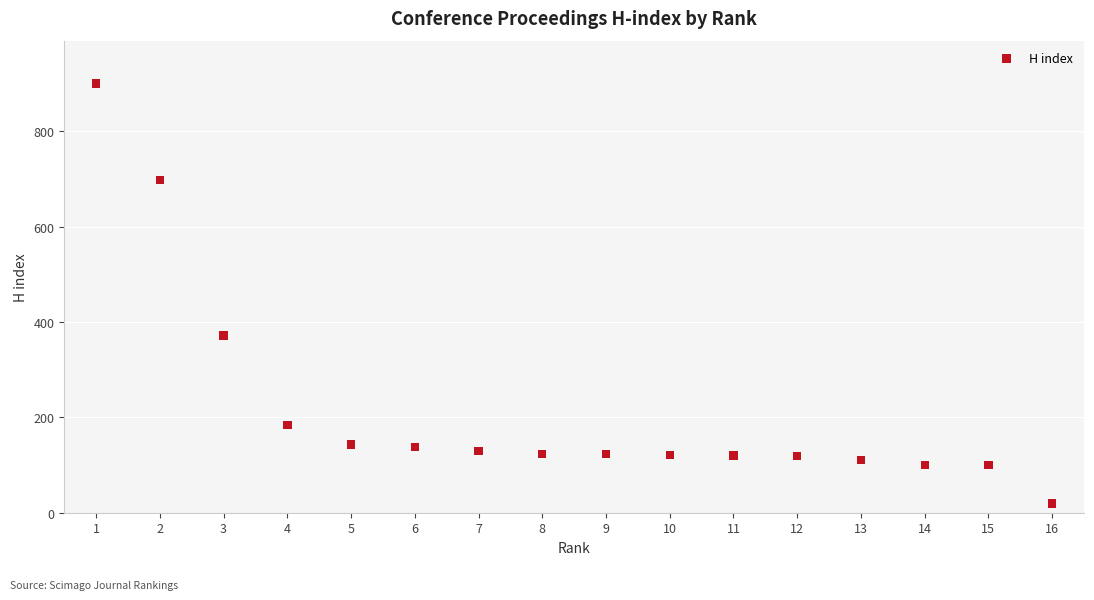

What Y value in the scatter plot is closest to 459?

372